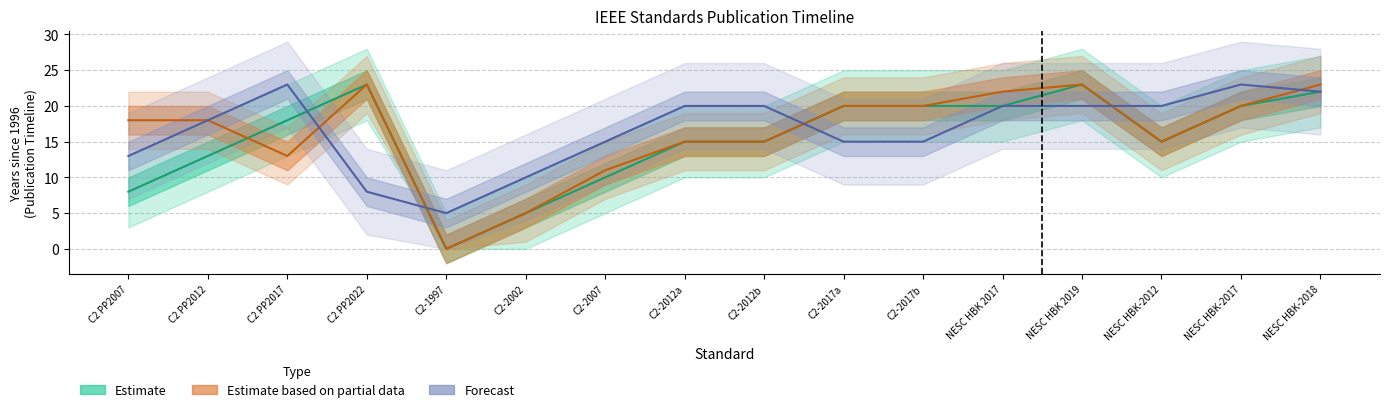

At C2-2002, list the series in order from smallest to largest.

Estimate, Estimate based on partial data, Forecast